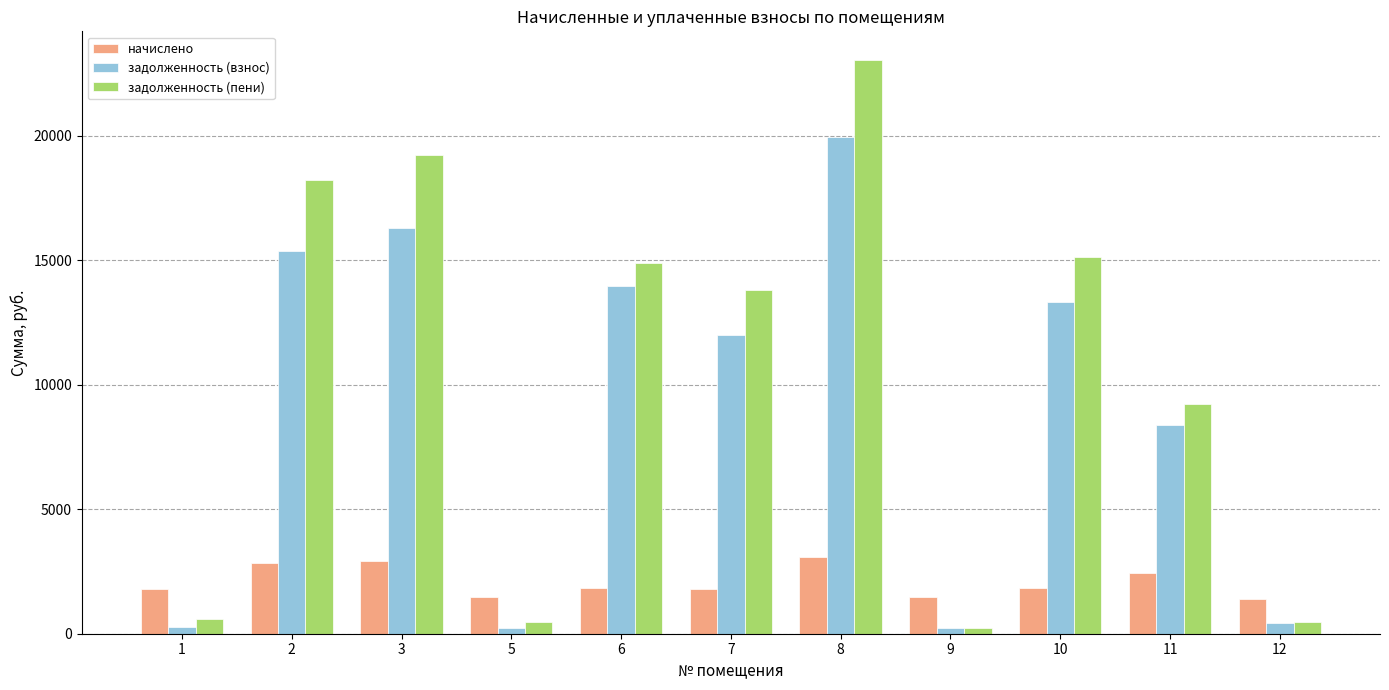

Which series has the widest spread of values?

задолженность (пени)